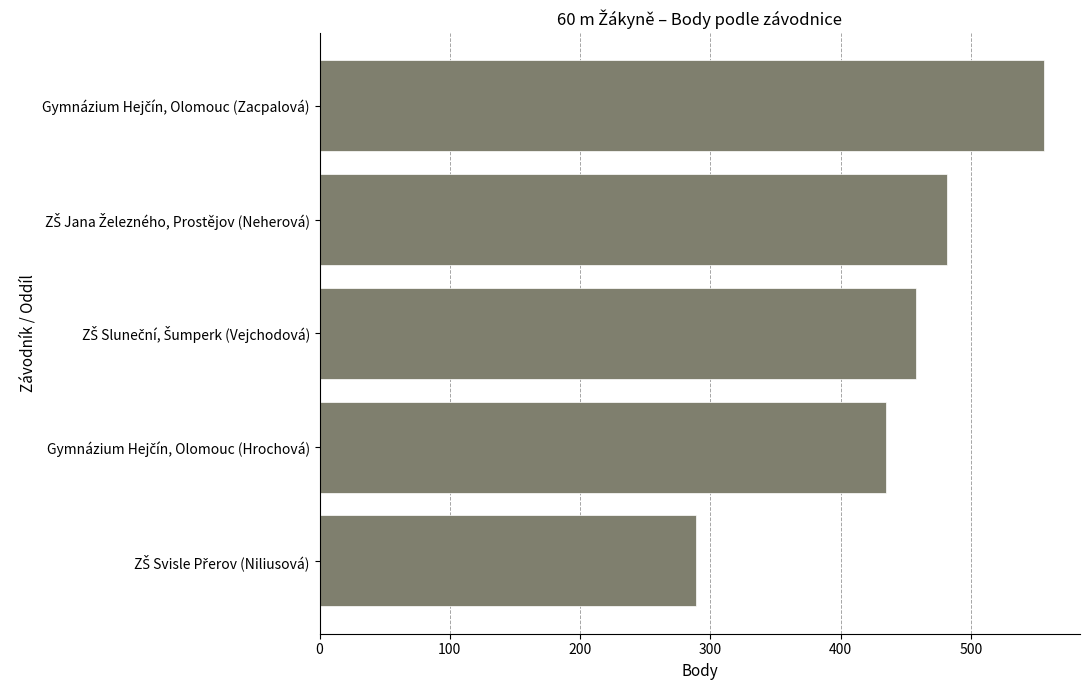

How many bars are there in total?

5